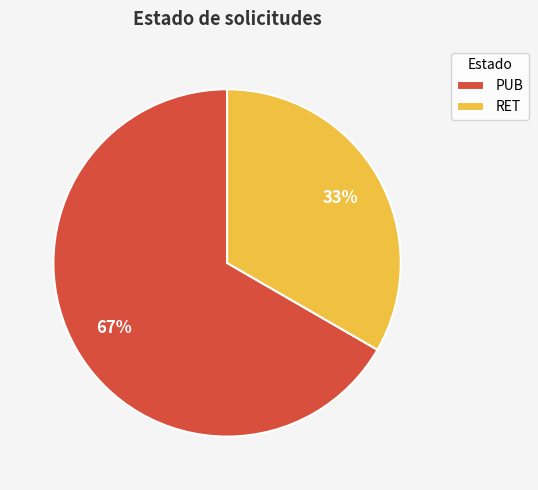

How many slices are in this pie chart?

2